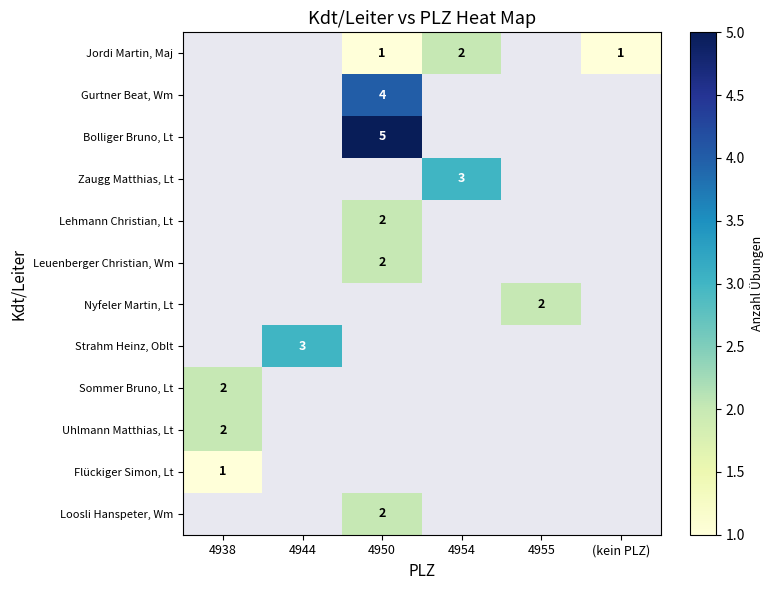

The value of Jordi Martin, Maj at 4954 is 0. True or false?

False